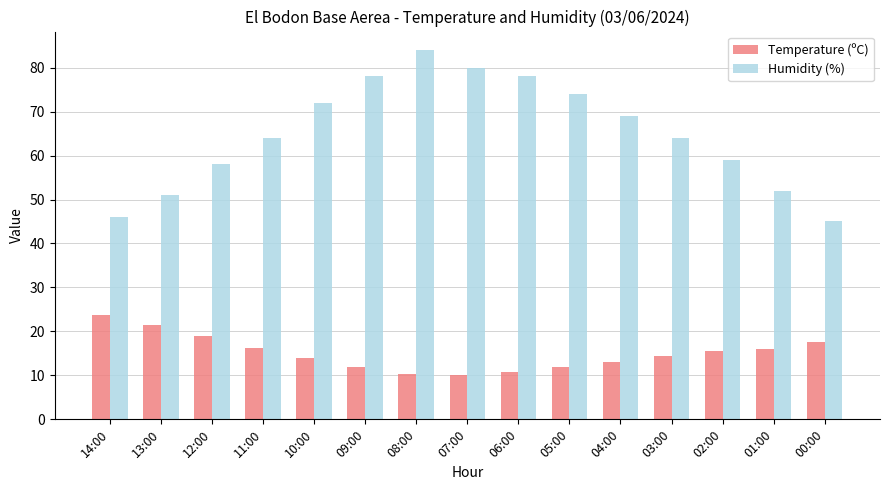

At which category is the sum across all series the highest?

08:00